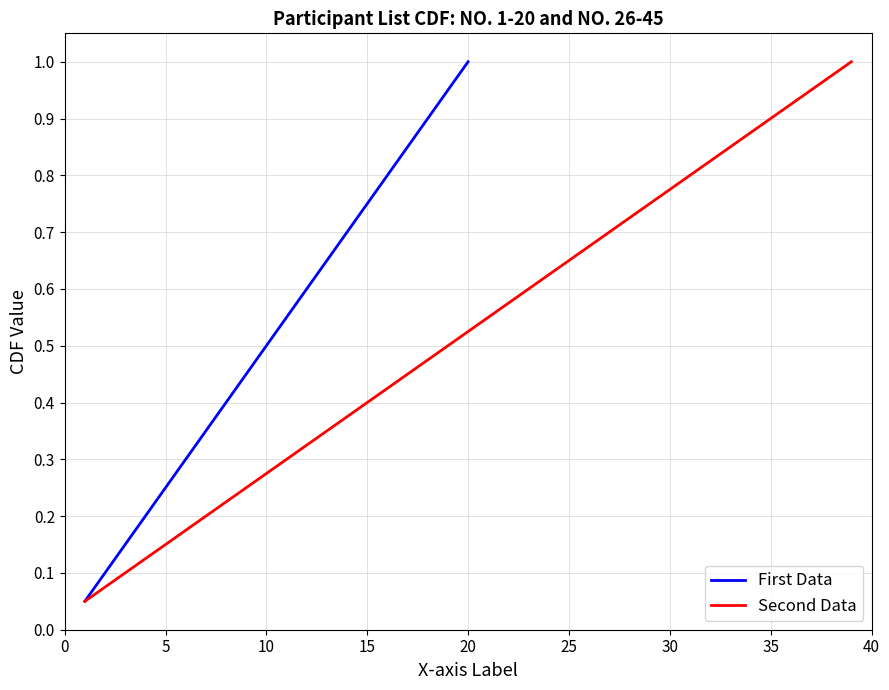

What is the maximum value for Second Data?

1.0